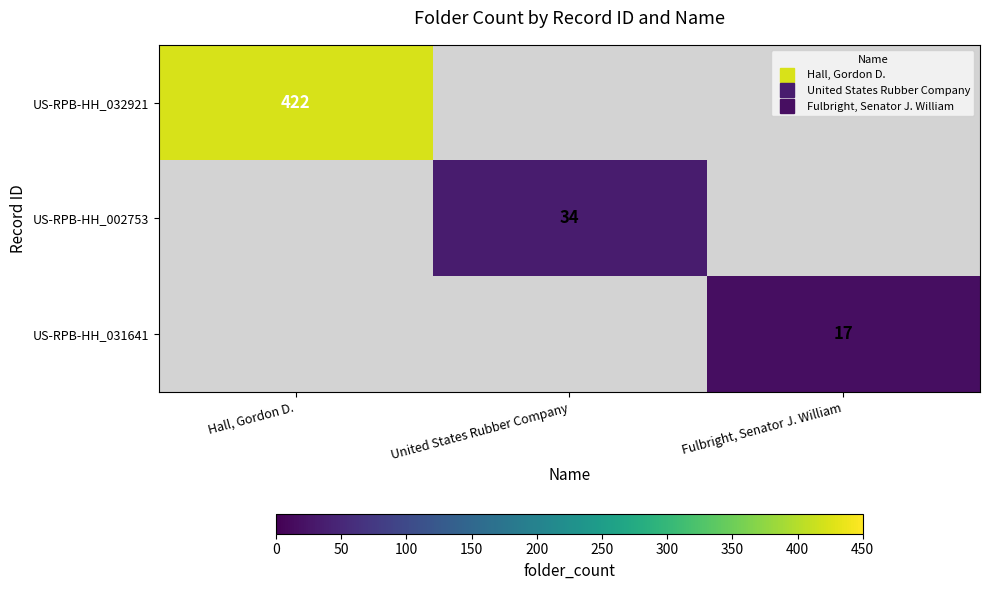

List the series in order of their peak value, highest first.

US-RPB-HH_032921, US-RPB-HH_002753, US-RPB-HH_031641